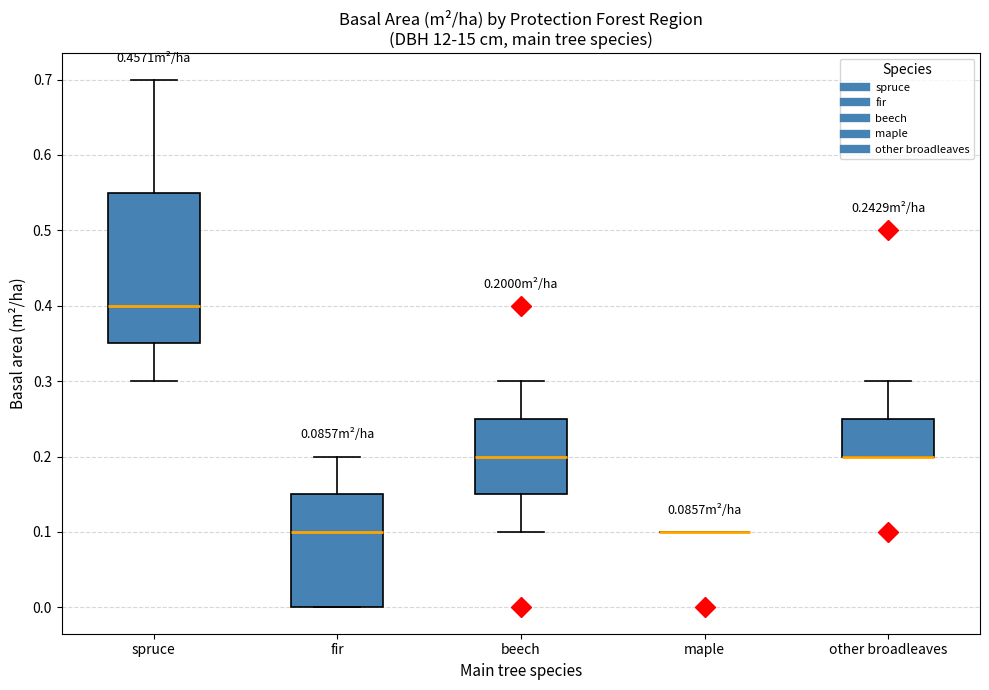

Comparing the boxes themselves (not the whiskers), which one is the tallest?

spruce